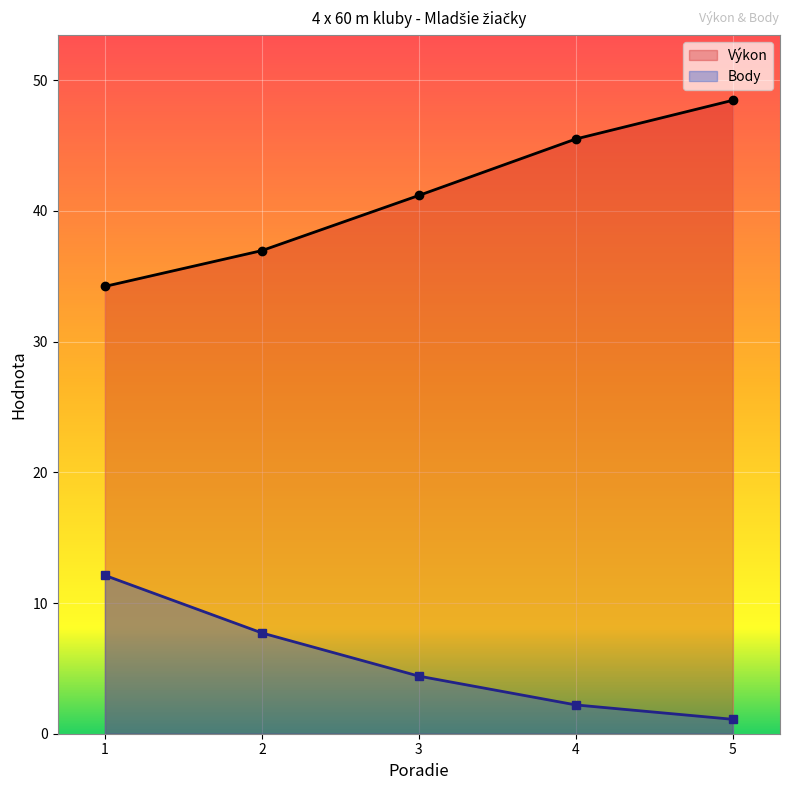

Which series has the widest spread of values?

Výkon